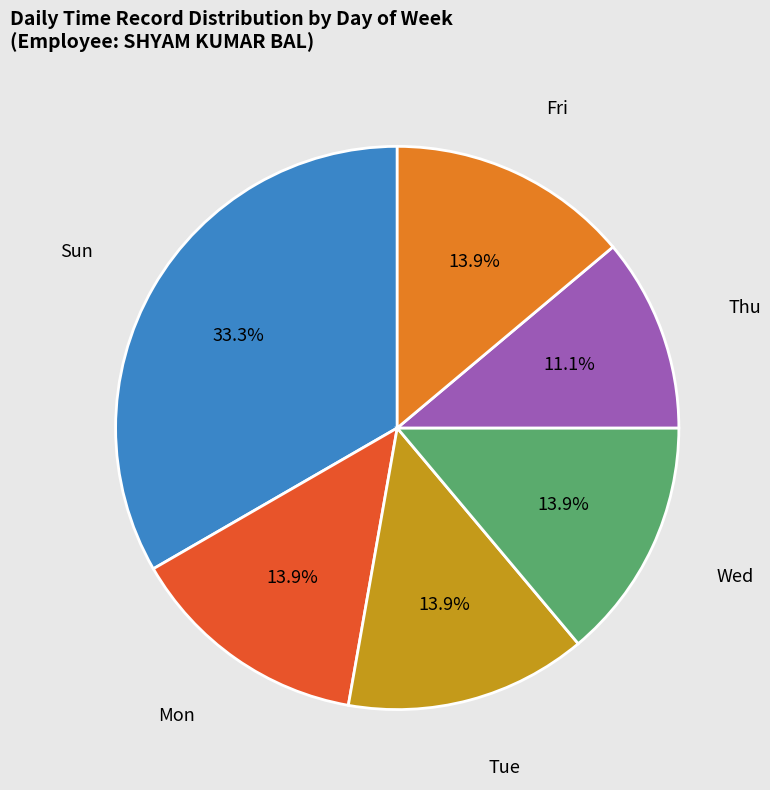

Is there a majority slice in this chart?

No